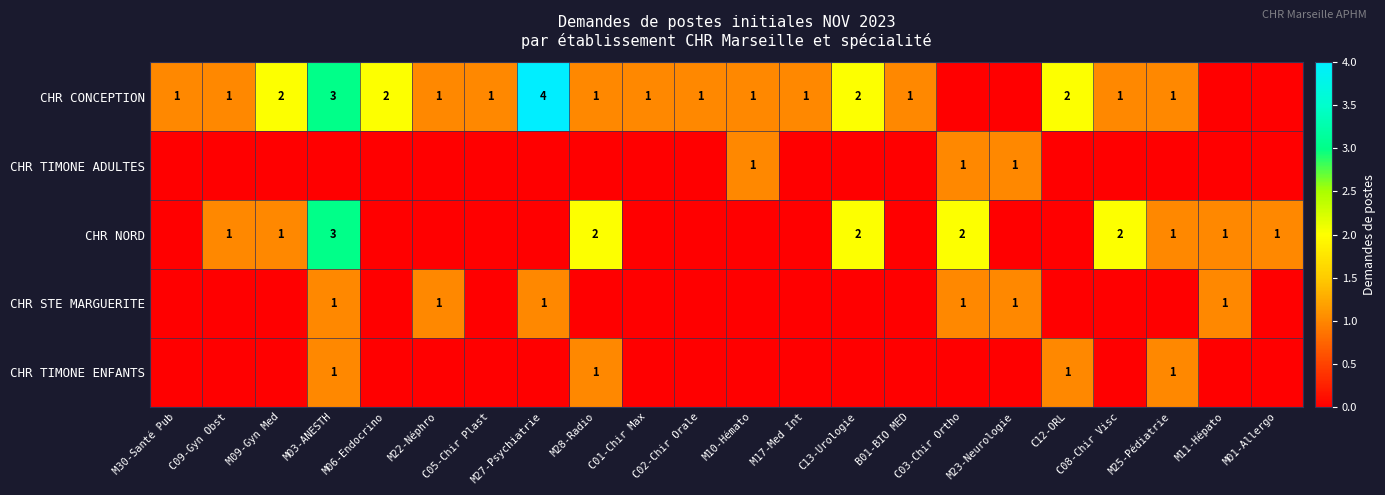

The CHR CONCEPTION series shows 1 at C13-Urologie. True or false?

False